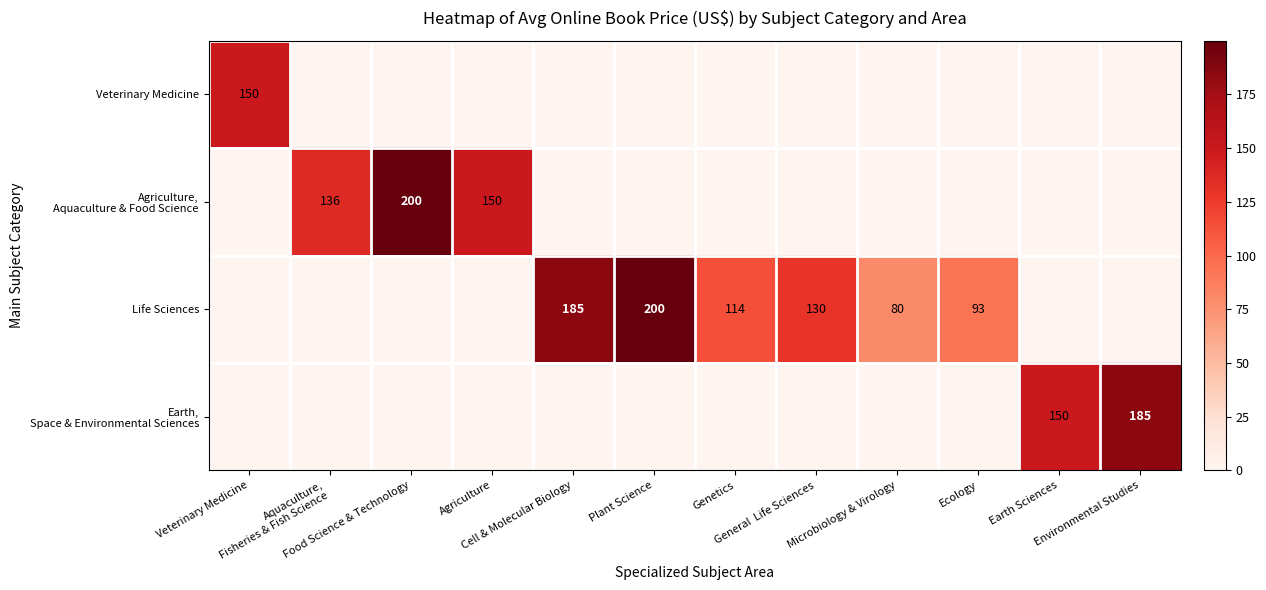

What is the sum of all Life Sciences values?

801.8